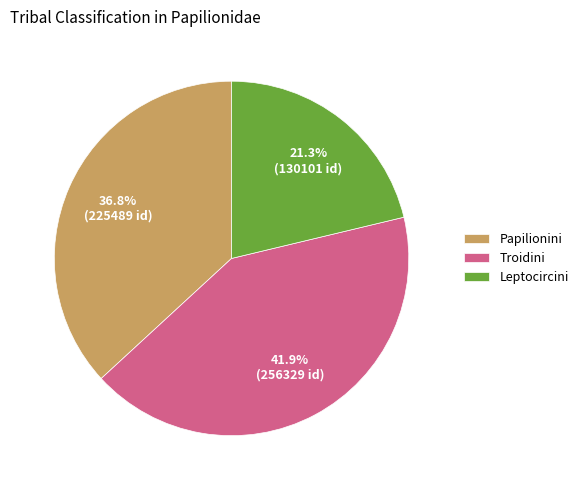

Is there any slice that represents more than half of the pie?

No